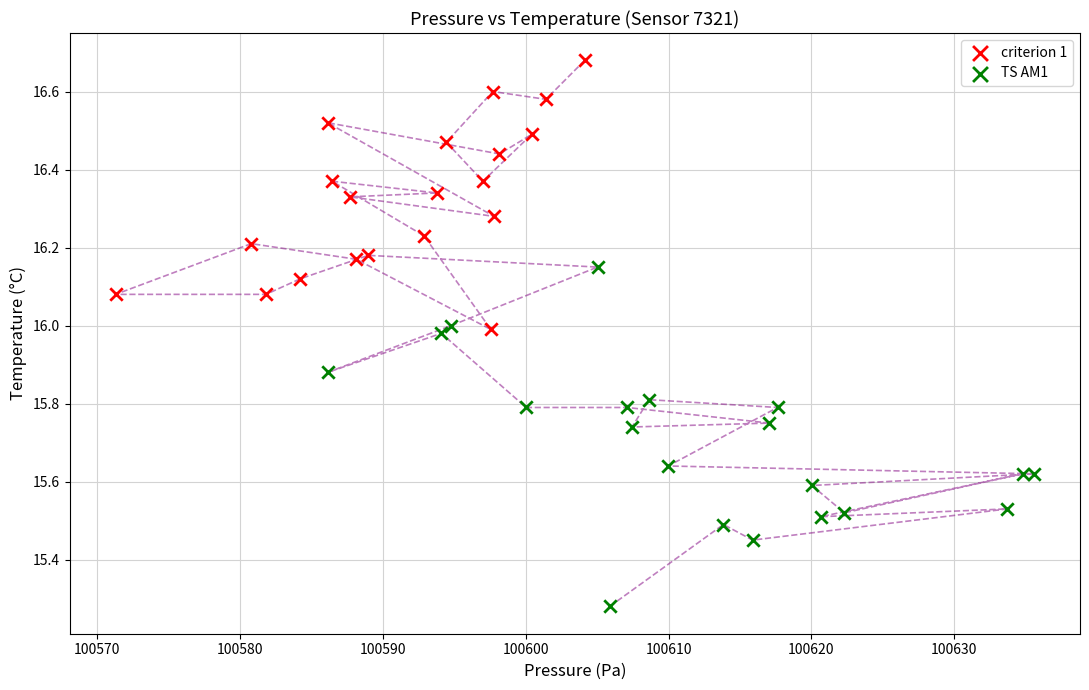

Which series contains the highest Y value?

criterion 1